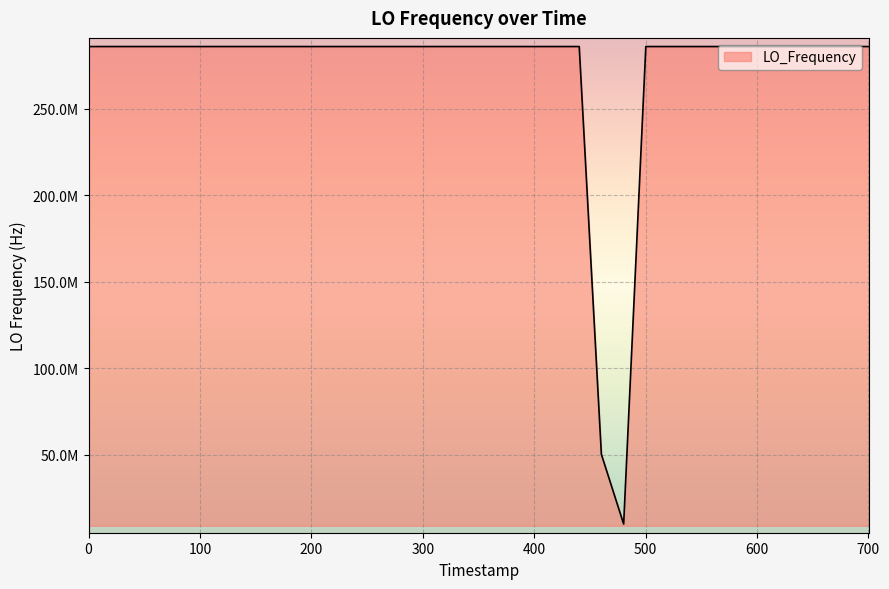

Is this an area chart (filled region under the line)?

Yes